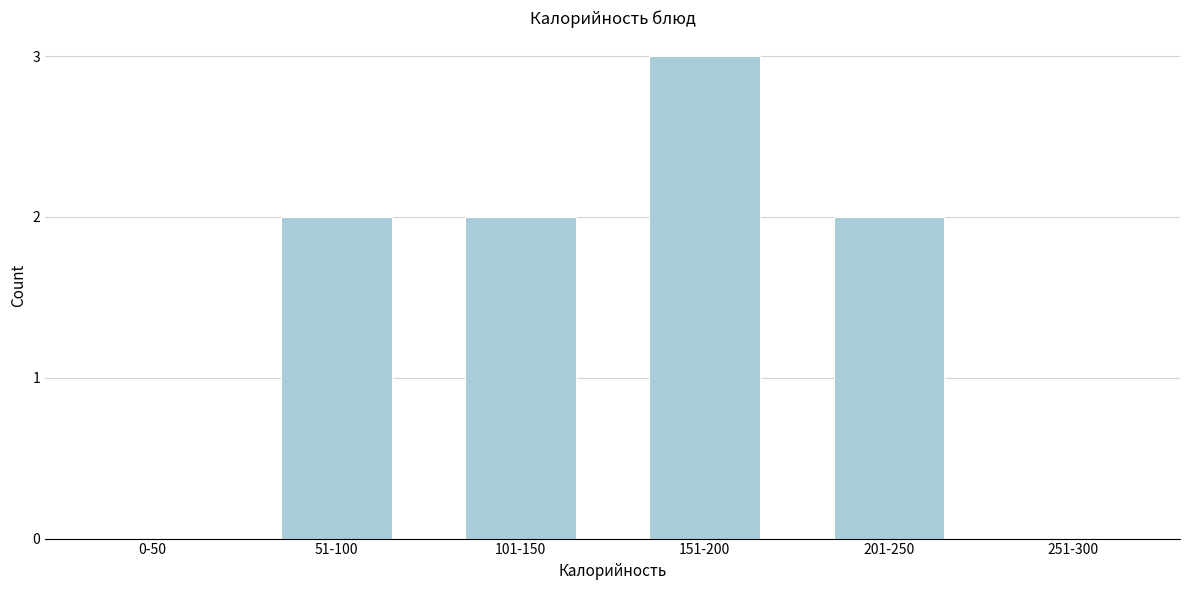

Reading left to right, transcribe all the data shown in this chart.

0-50=0	51-100=2	101-150=2	151-200=3	201-250=2	251-300=0